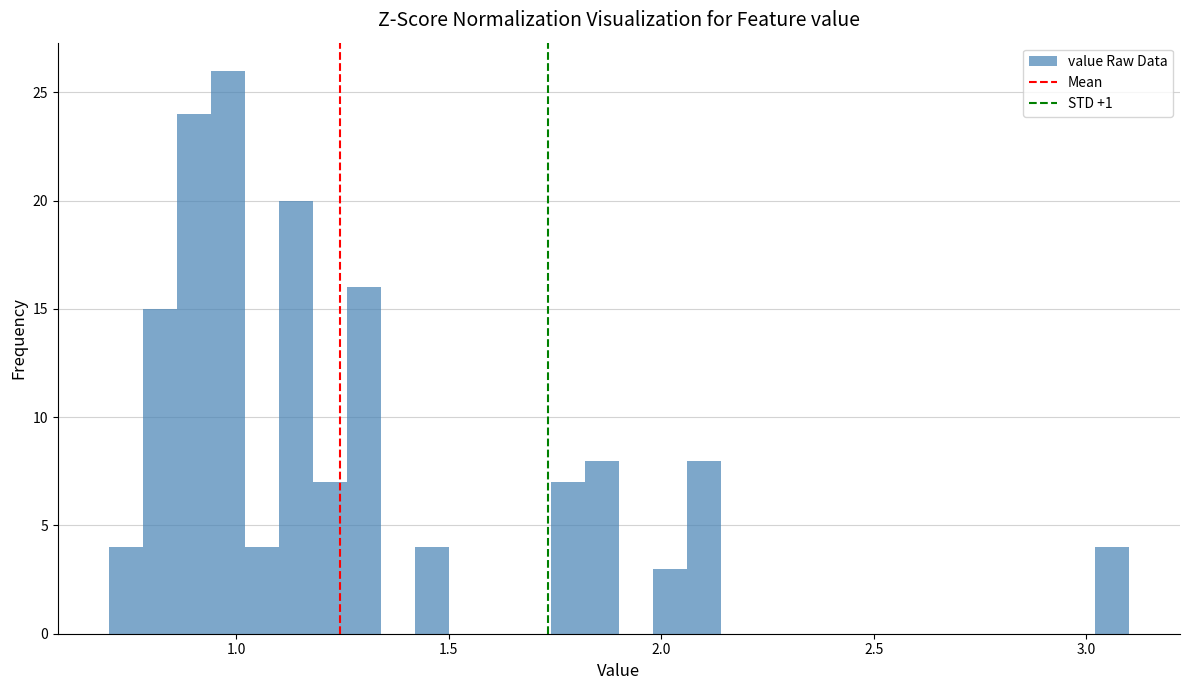

Around what value on the x-axis is the tallest bar? Give the approximate position of its centre, as read against the axis.

1.00